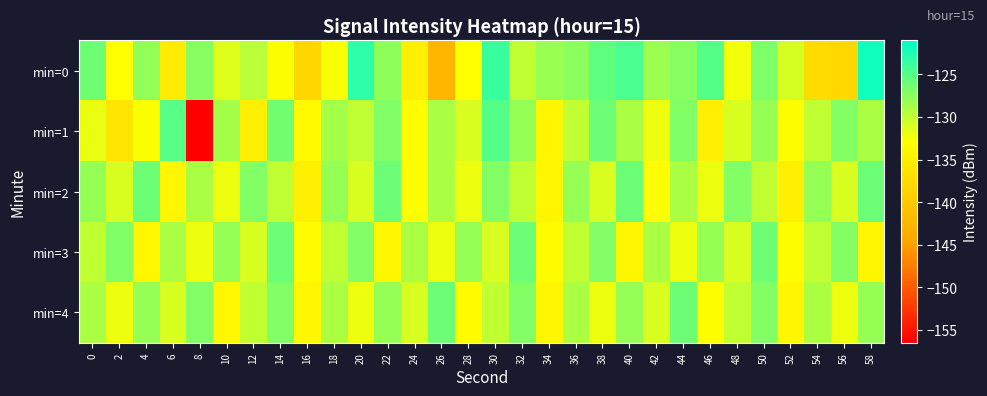

Reading right to left, extract all data points from this chart.

min=0: 58=-121.9	56=-137.9	54=-137.5	52=-130.9	50=-126.9	48=-132.3	46=-125.0	44=-127.3	42=-128.3	40=-124.6	38=-125.4	36=-127.5	34=-128.2	32=-130.0	30=-123.8	28=-132.9	26=-142.4	24=-135.0	22=-127.5	20=-123.1	18=-132.6	16=-138.3	14=-132.7	12=-129.7	10=-131.3	8=-127.3	6=-135.4	4=-127.8	2=-132.9	0=-126.1
min=1: 58=-129.0	56=-127.0	54=-130.0	52=-133.0	50=-128.0	48=-131.0	46=-135.0	44=-127.0	42=-132.0	40=-129.0	38=-126.0	36=-130.0	34=-134.0	32=-128.0	30=-125.0	28=-131.0	26=-129.0	24=-133.0	22=-127.0	20=-130.0	18=-128.7	16=-133.5	14=-126.4	12=-135.0	10=-128.7	8=-156.5	6=-125.1	4=-132.8	2=-136.2	0=-131.9
min=2: 58=-126.0	56=-131.0	54=-128.0	52=-135.0	50=-130.0	48=-127.0	46=-132.0	44=-129.0	42=-133.0	40=-126.0	38=-131.0	36=-128.0	34=-134.0	32=-130.0	30=-127.0	28=-132.0	26=-129.0	24=-133.0	22=-126.0	20=-131.0	18=-128.0	16=-135.0	14=-130.0	12=-127.0	10=-132.0	8=-129.0	6=-134.0	4=-126.0	2=-131.0	0=-128.0
min=3: 58=-134.0	56=-127.0	54=-130.0	52=-133.0	50=-126.0	48=-131.0	46=-128.0	44=-132.0	42=-129.0	40=-134.0	38=-127.0	36=-130.0	34=-133.0	32=-126.0	30=-131.0	28=-128.0	26=-132.0	24=-129.0	22=-134.0	20=-127.0	18=-130.0	16=-133.0	14=-126.0	12=-131.0	10=-128.0	8=-132.0	6=-129.0	4=-134.0	2=-127.0	0=-130.0
min=4: 58=-128.0	56=-132.0	54=-129.0	52=-134.0	50=-127.0	48=-130.0	46=-133.0	44=-126.0	42=-131.0	40=-128.0	38=-132.0	36=-129.0	34=-134.0	32=-127.0	30=-130.0	28=-133.0	26=-126.0	24=-131.0	22=-128.0	20=-132.0	18=-129.0	16=-134.0	14=-127.0	12=-130.0	10=-134.0	8=-127.0	6=-131.0	4=-128.0	2=-132.0	0=-129.0